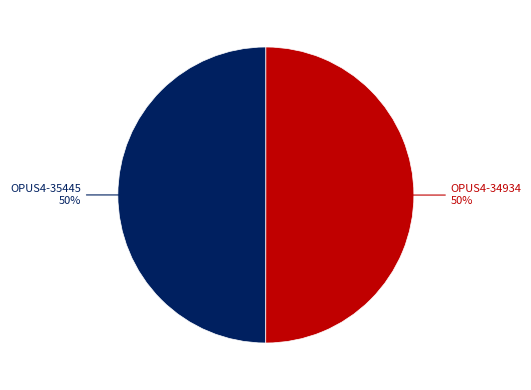

How many segments does this pie chart have?

2